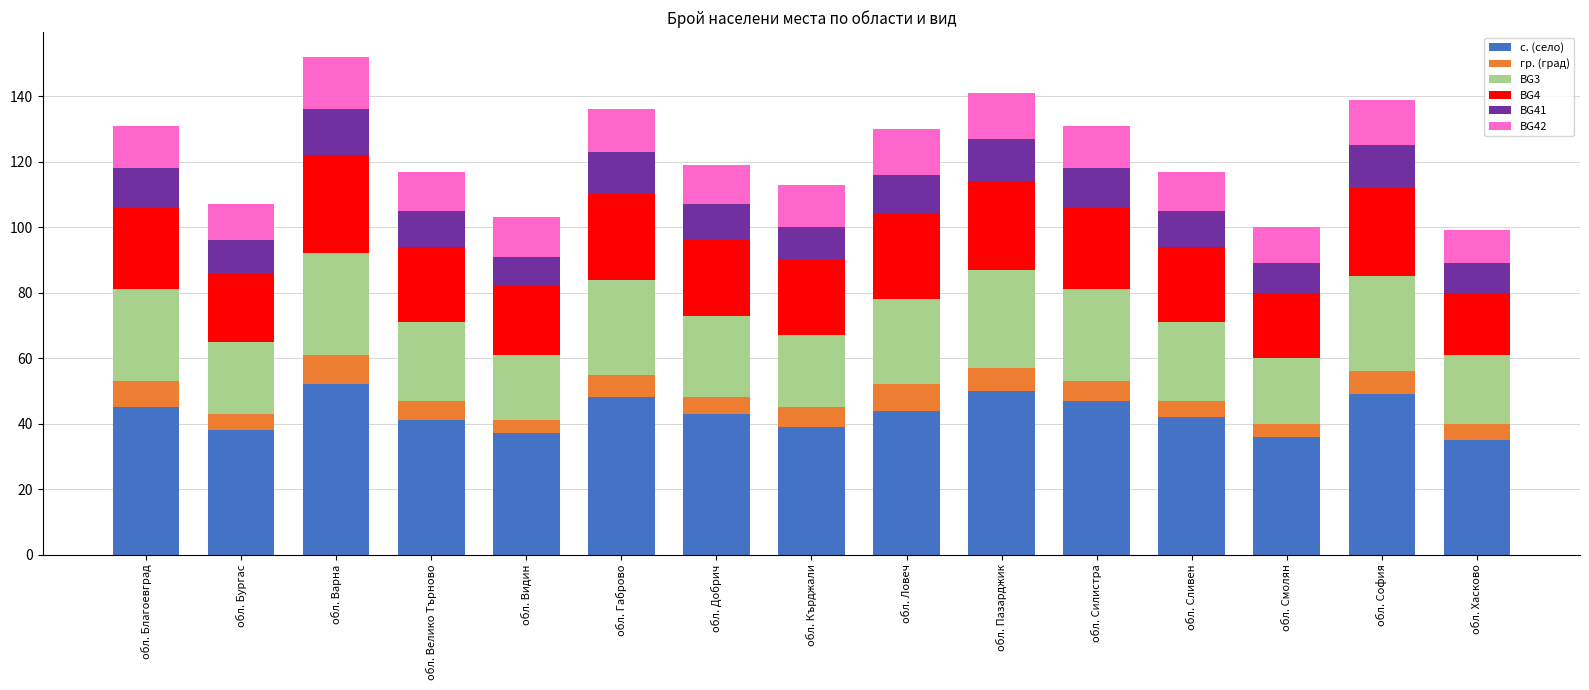

What is the minimum value for с. (село)?

35